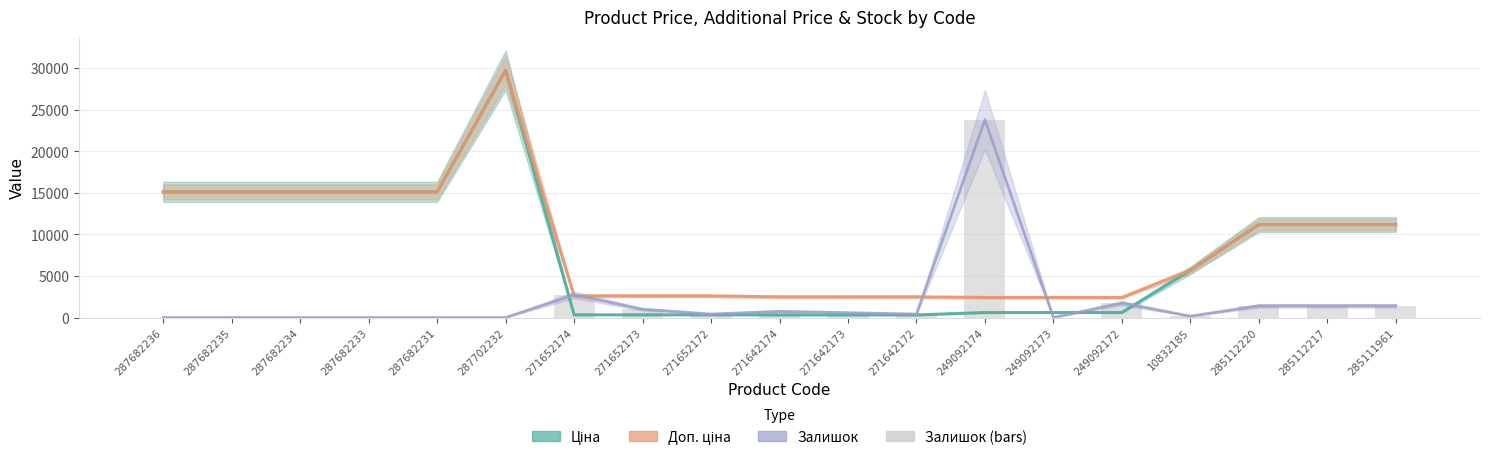

Reading left to right, transcribe all the data shown in this chart.

0.0	0.0	0.0	0.0	0.0	0.0	2726.8	991.6	413.2	743.7	578.4	413.2	23797.8	0.0	1735.3	165.3	1404.7	1404.7	1404.7